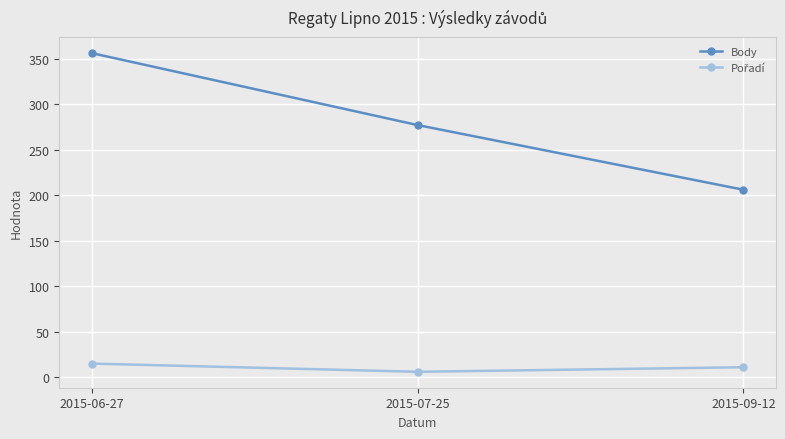

At which label is Body closest to 281?

2015-07-25